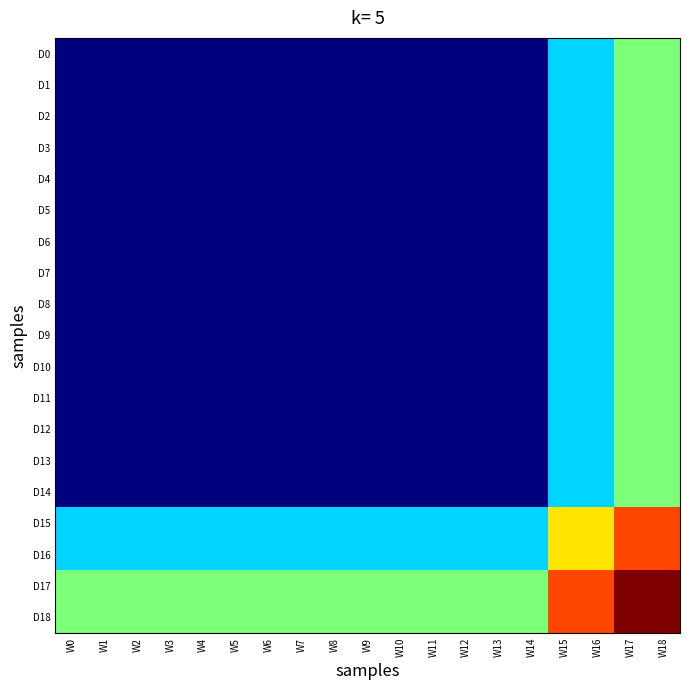

At which category does the chart reach its peak across all series?

W17